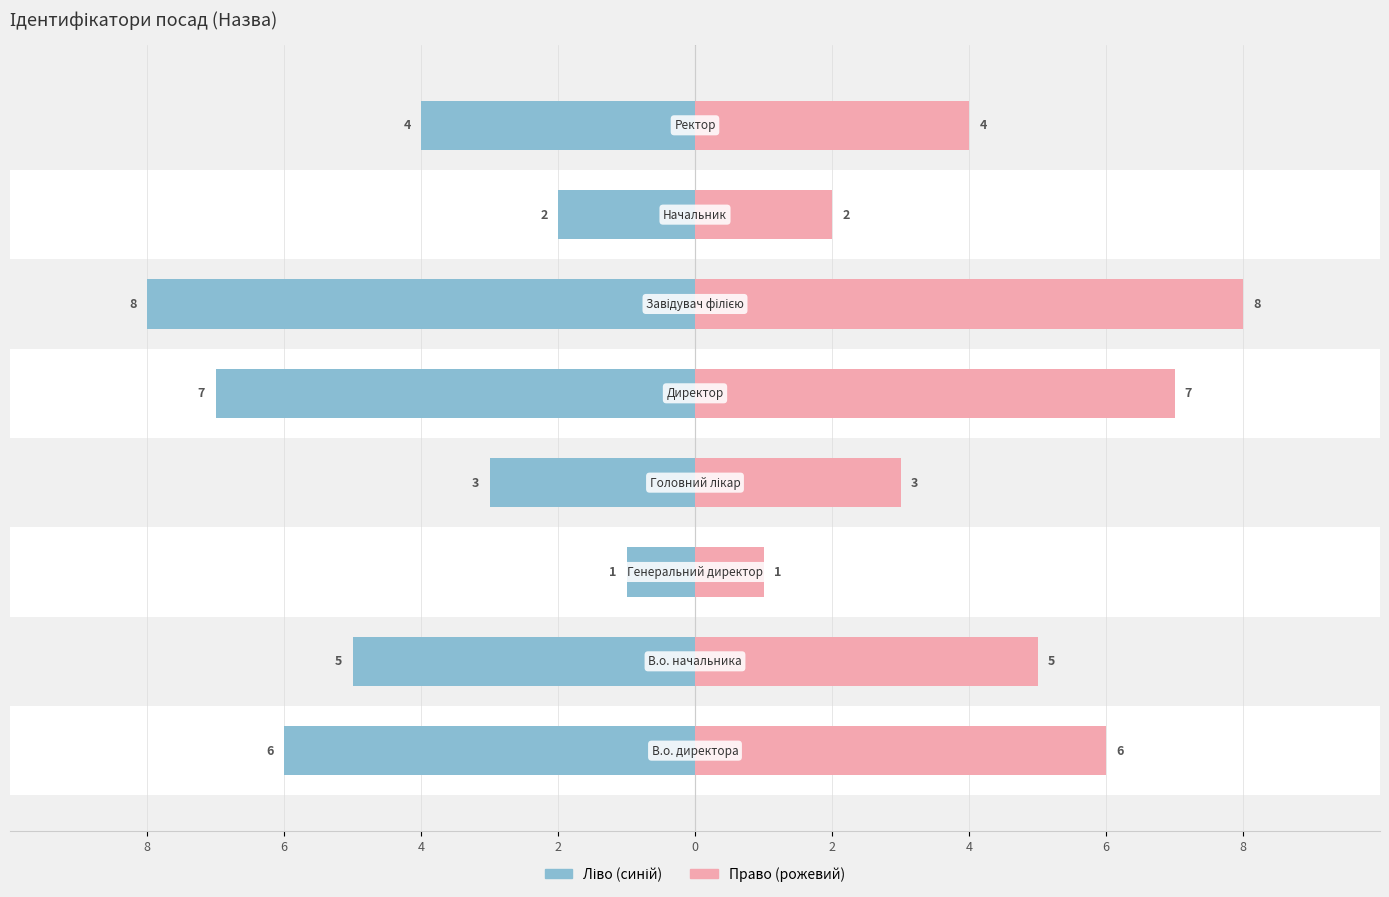

Does the chart contain any negative values?

Yes